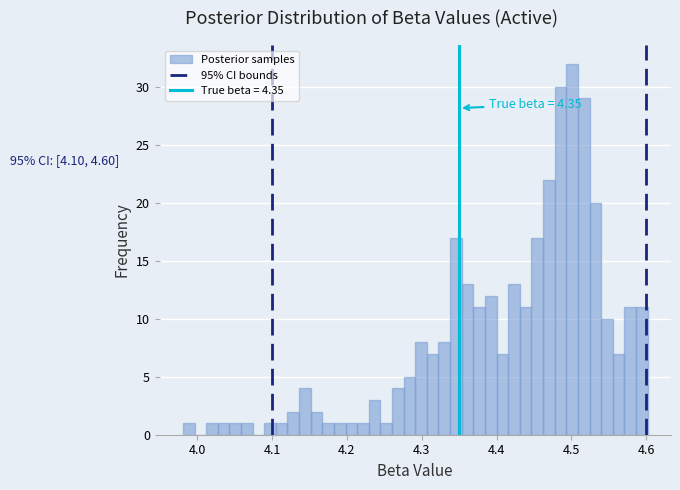

Around what value on the x-axis is the tallest bar? Give the approximate position of its centre, as read against the axis.

4.50